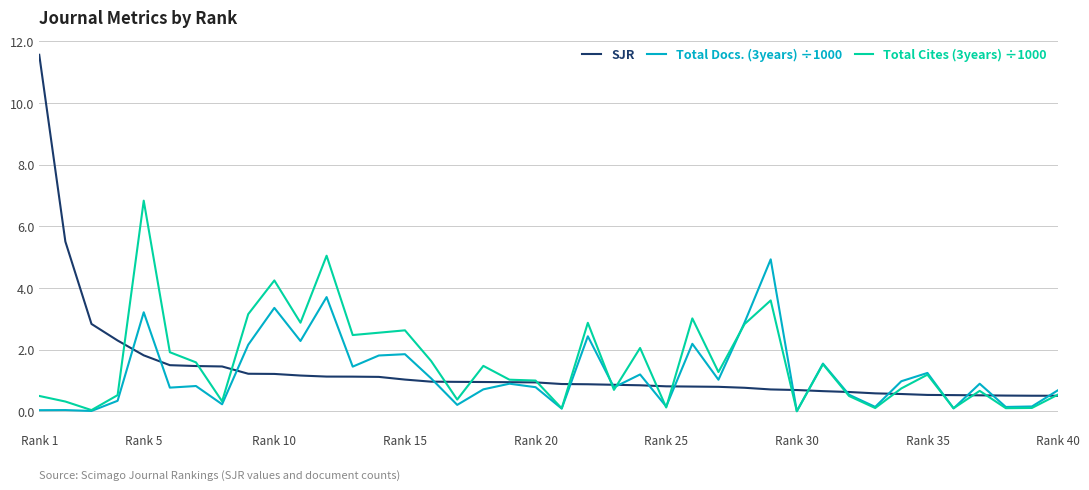

List the series in order of their peak value, highest first.

SJR, Total Cites (3years) ÷1000, Total Docs. (3years) ÷1000